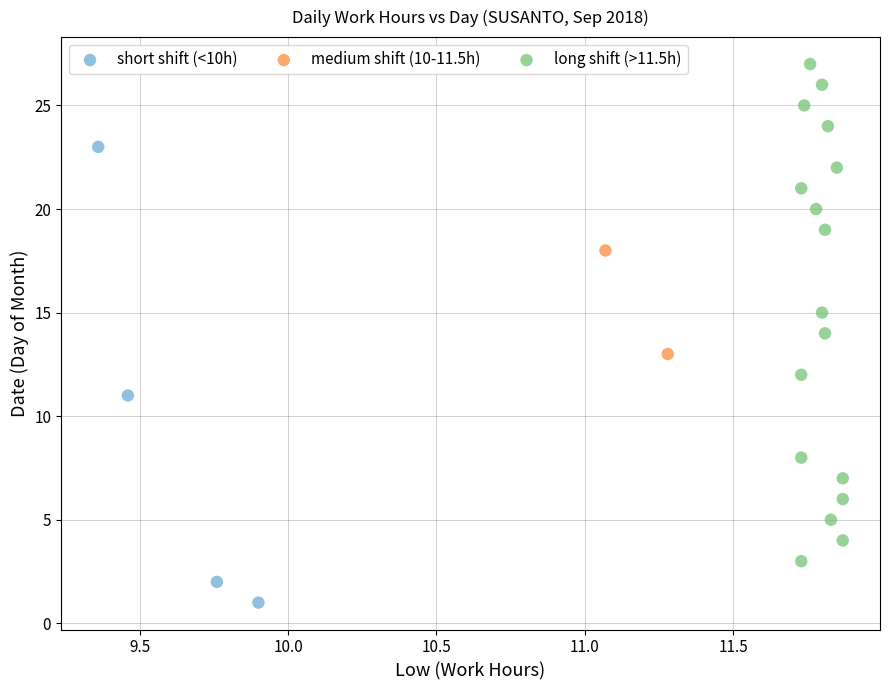

What are all the series names shown in the legend?

short shift (<10h), medium shift (10-11.5h), long shift (>11.5h)